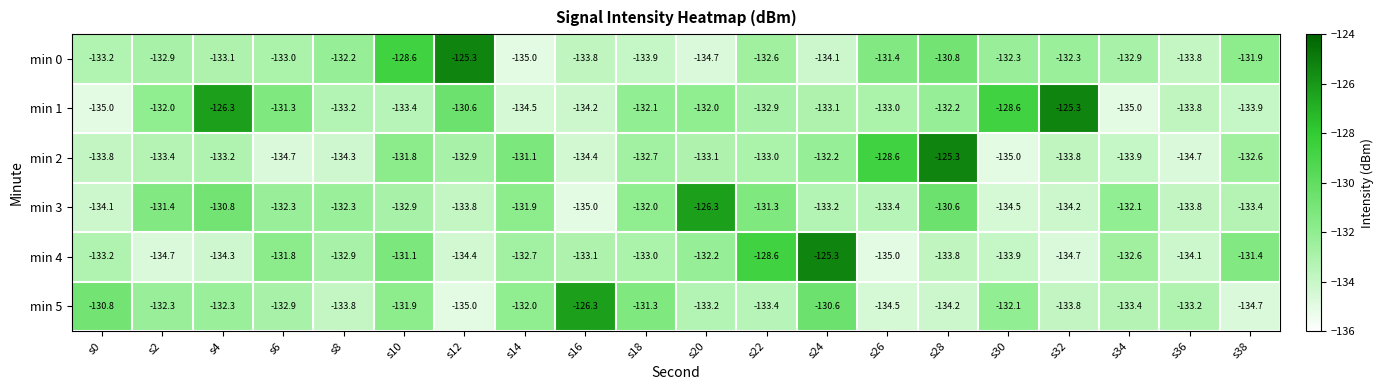

What is the spread (max minus min) of values at s34?

2.9